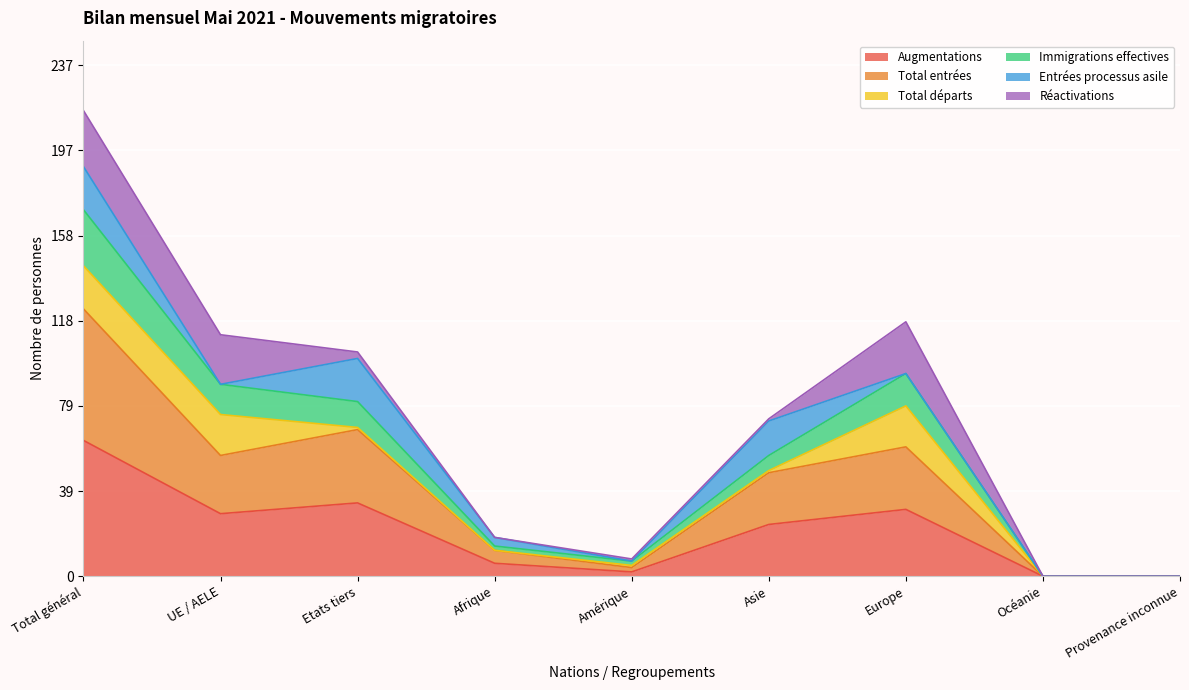

At which category is the sum across all series the highest?

Total général